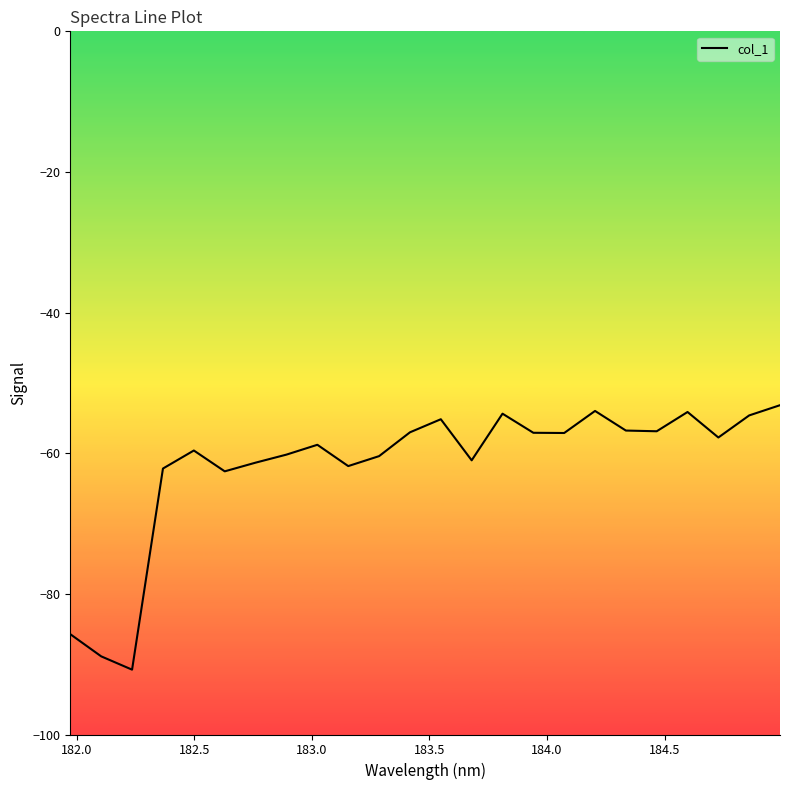

What is the smallest value displayed?

-90.8